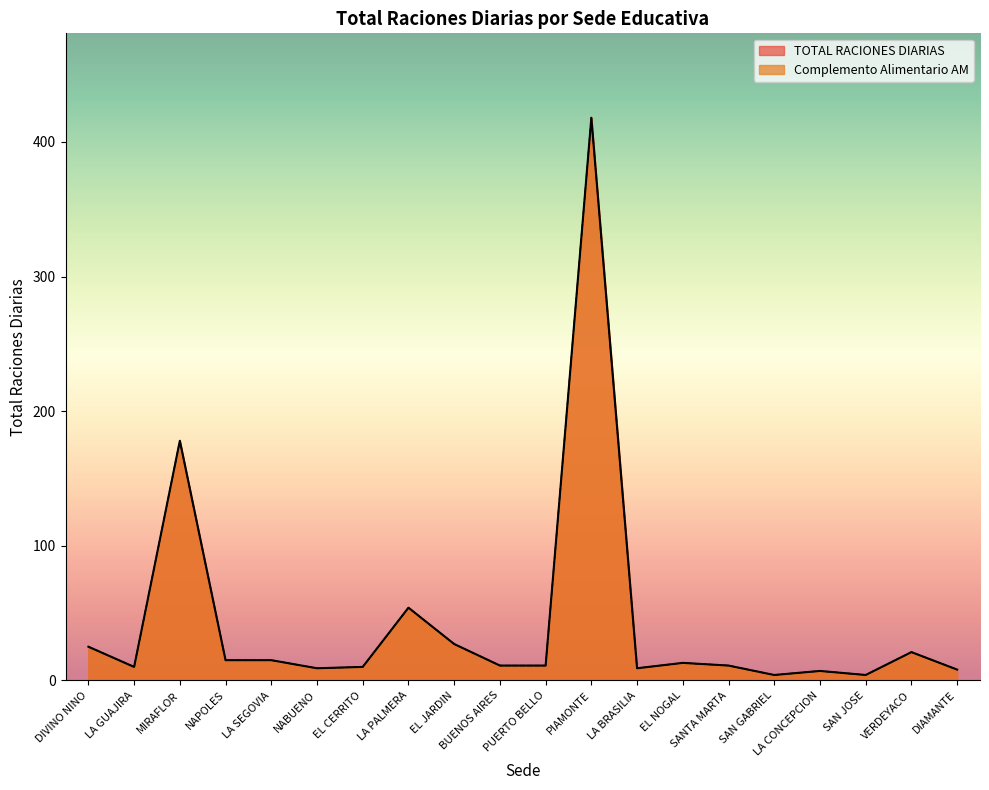

Is the value of Complemento Alimentario AM at PUERTO BELLO greater than the value of TOTAL RACIONES DIARIAS at NABUENO?

Yes